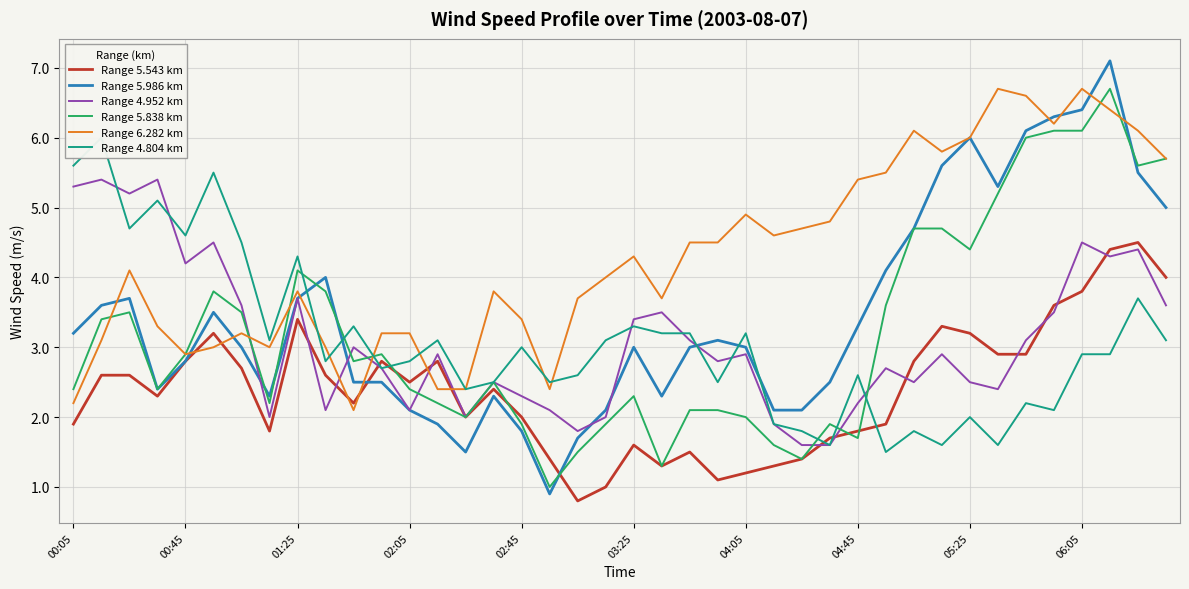

What is the sum of all Range 5.838 km values?

128.3